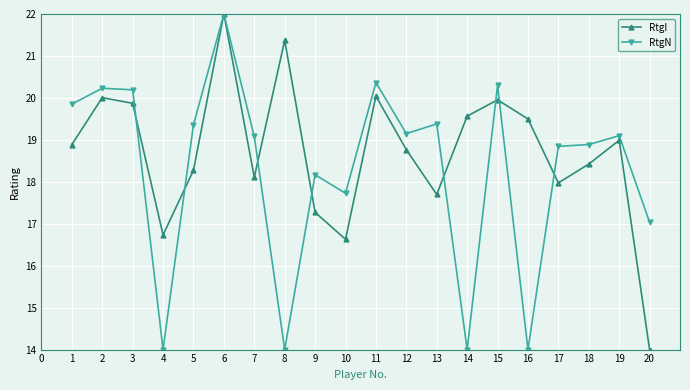

What is the maximum value for RtgN?

22.0